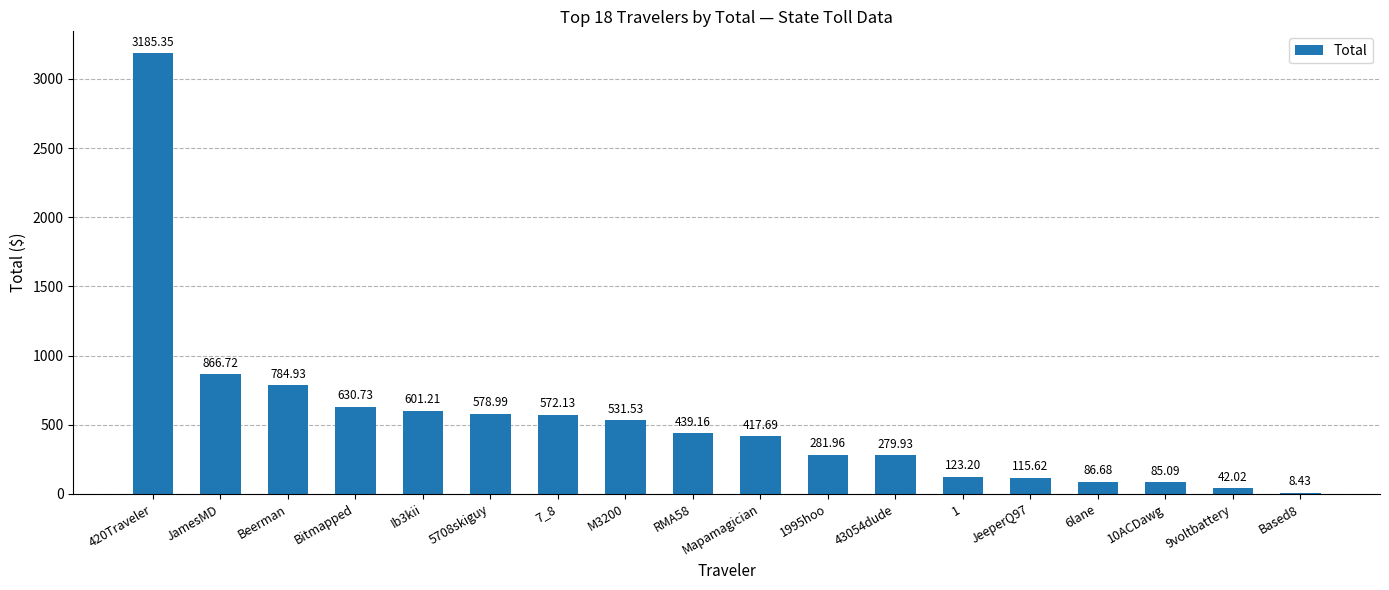

Where is the data nearest to the value 1596?

JamesMD